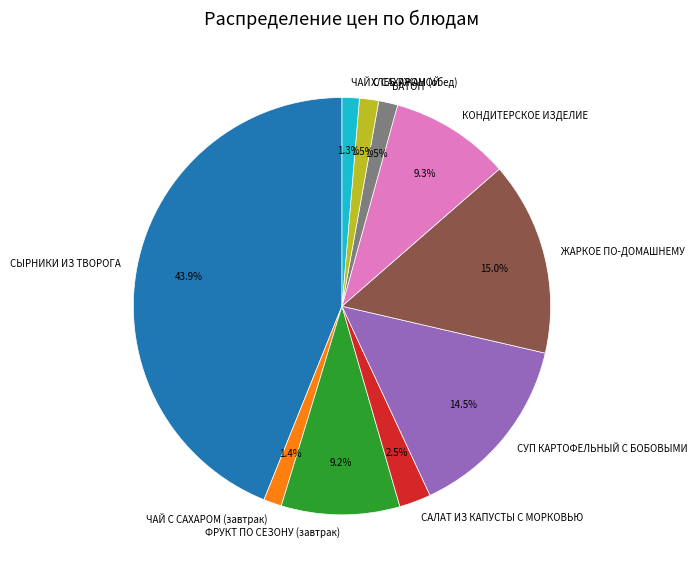

To the nearest percent, what is the average slice percentage?

10%